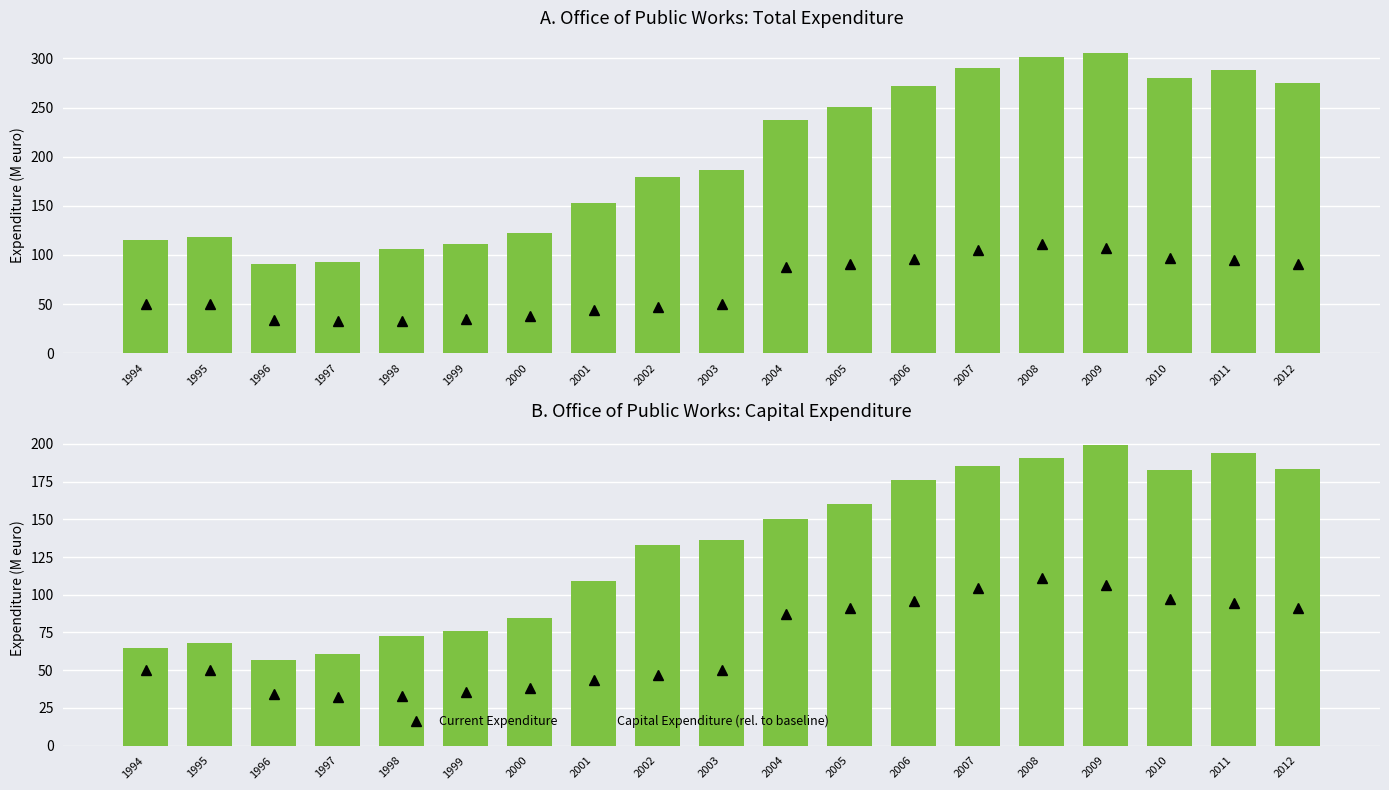

The Total Expenditure (rel. to baseline) series shows 92.9 at 1997. True or false?

True